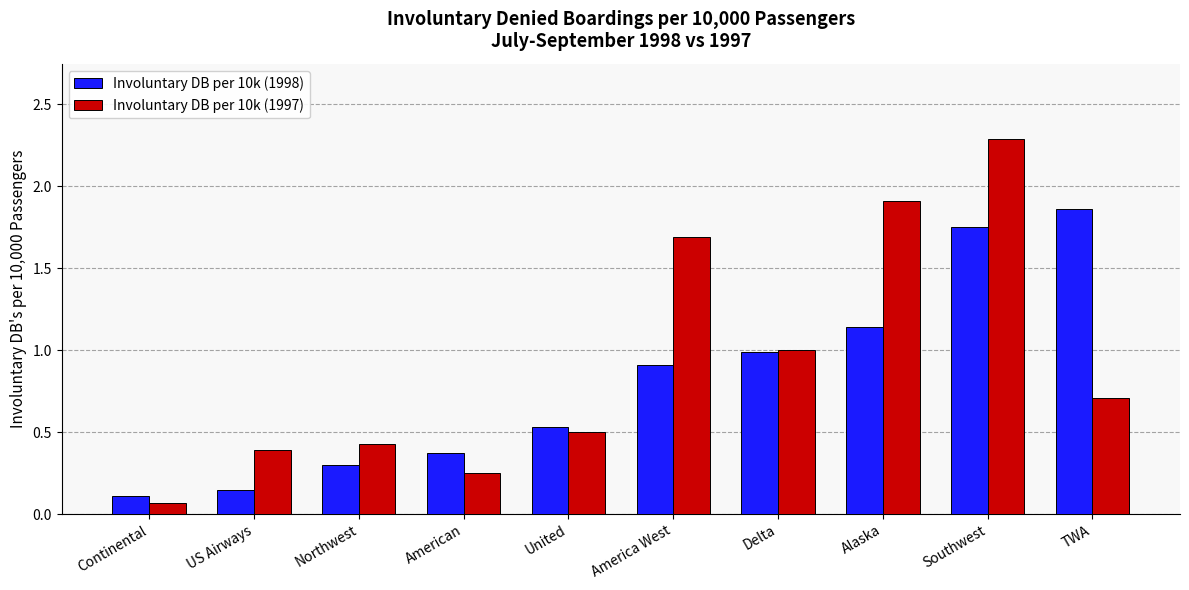

Which series has the largest total across all categories?

Involuntary DB per 10k (1997)